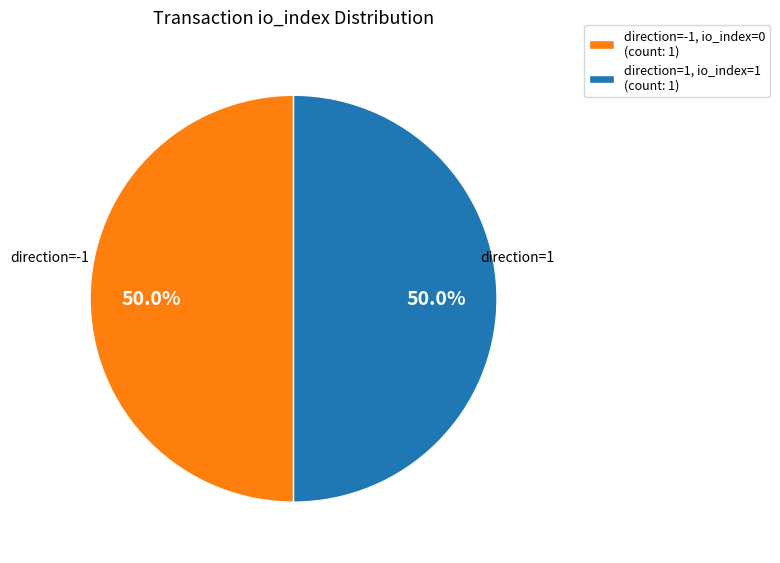

What is the ratio of the value at direction=-1, io_index=0 (count: 1) to the value at direction=1, io_index=1 (count: 1)?

1.0